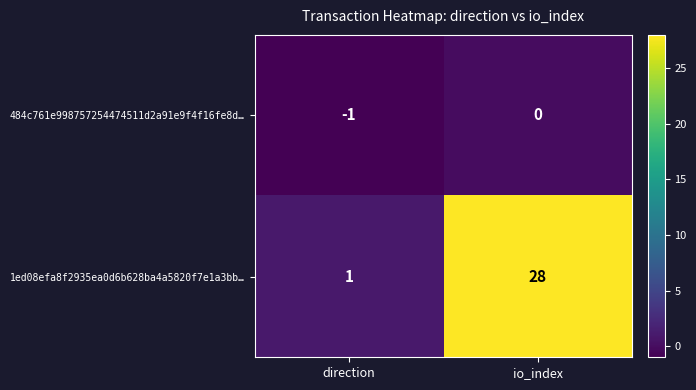

List the labels in order of 484c761e998757254474511d2a91e9f4f16fe8d… value, largest first.

io_index, direction